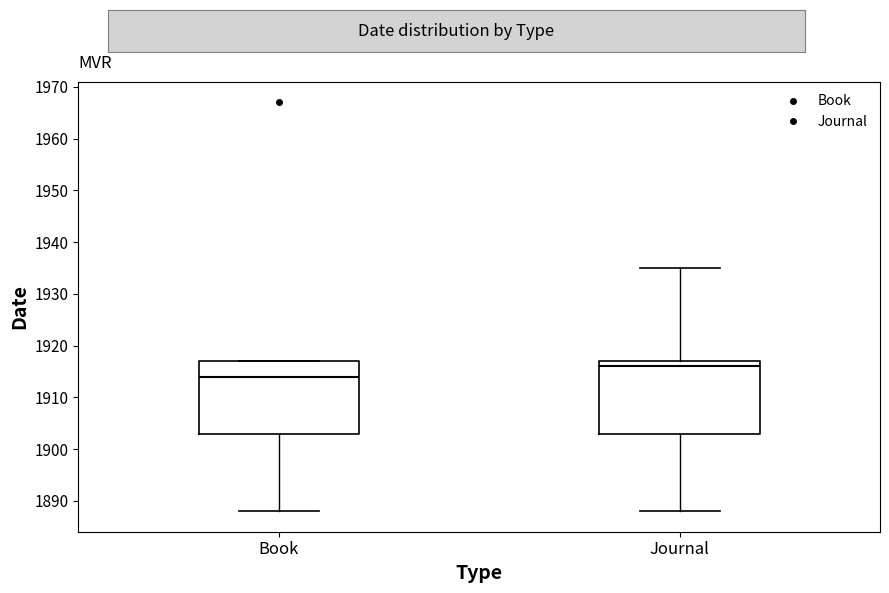

Which box's median line is the highest?

Journal